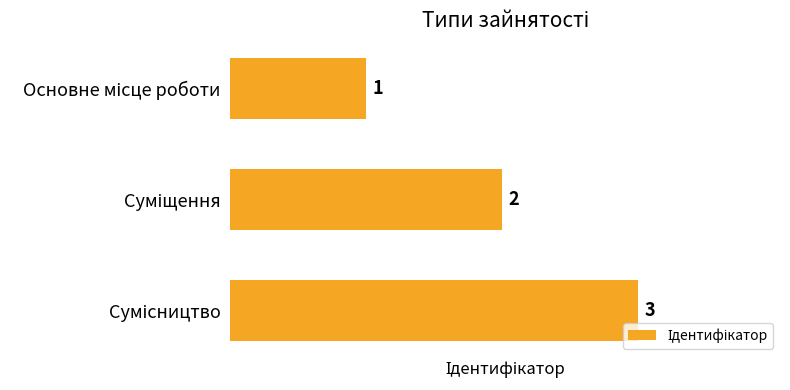

How many values are below 2?

1